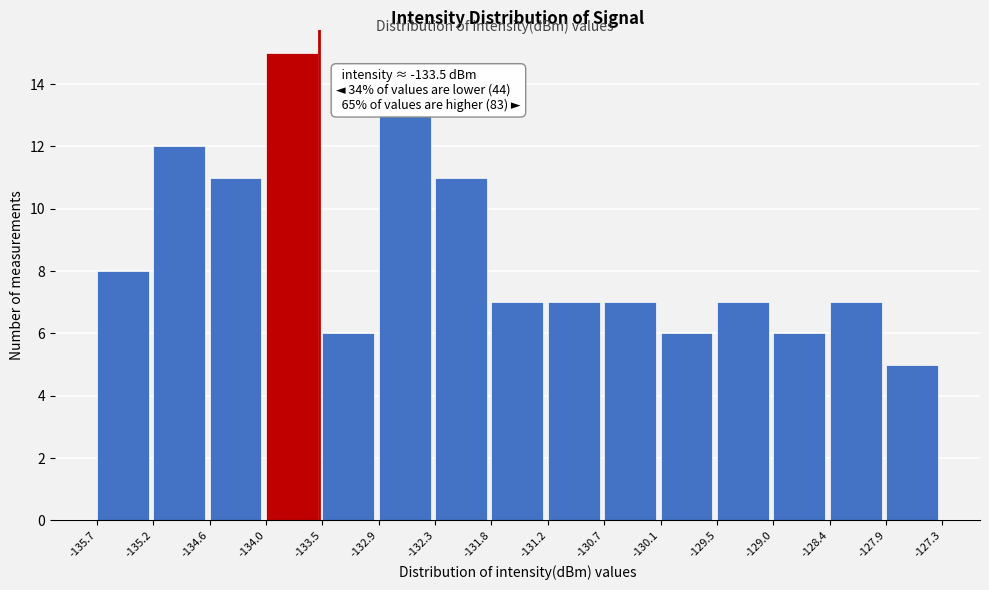

Over which range of the x-axis is the bar tallest?

-134.0 to -133.5